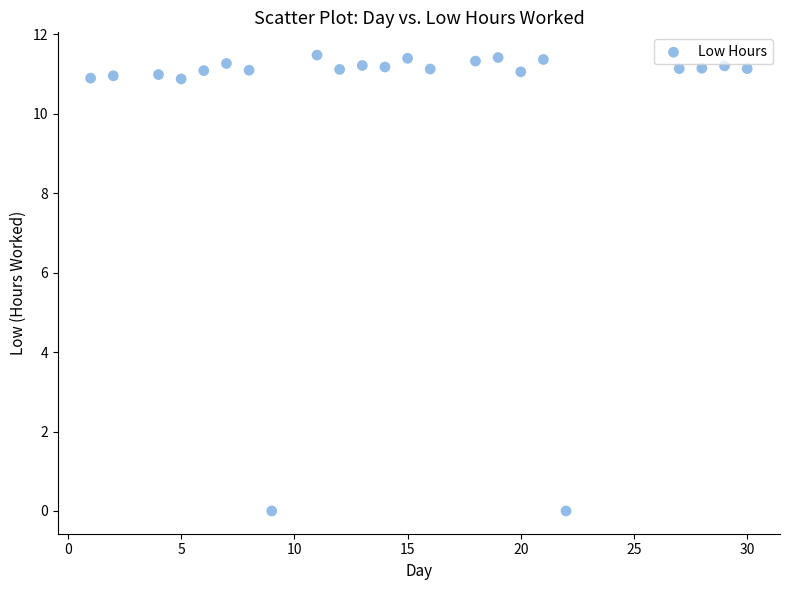

What is the range of X values (max minus min)?

29.0